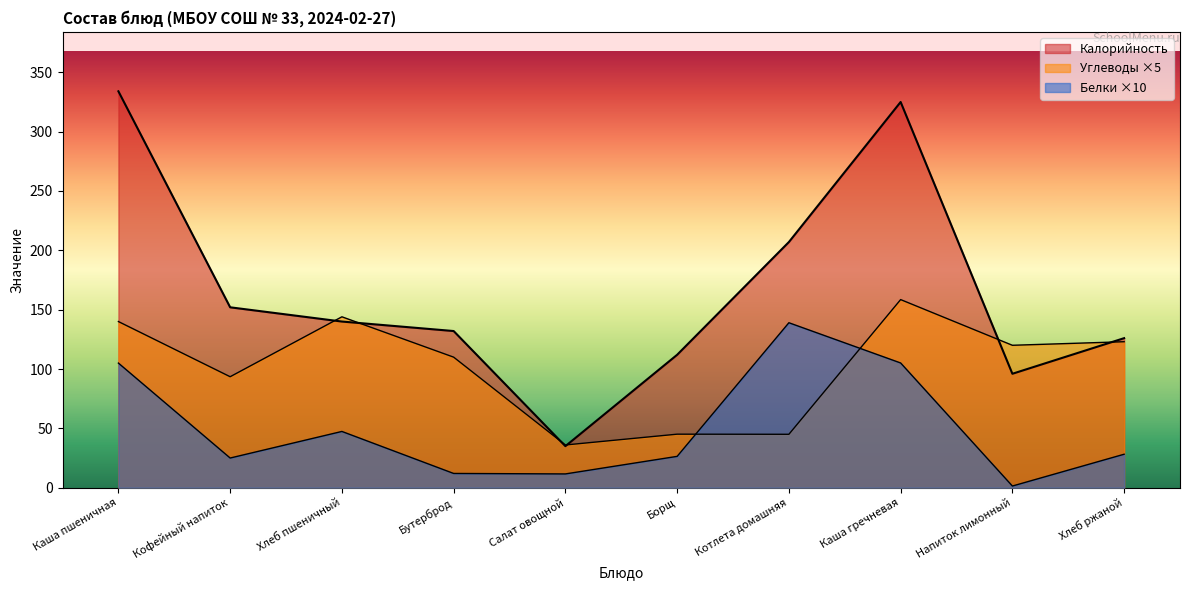

How many lines are shown in the chart?

3